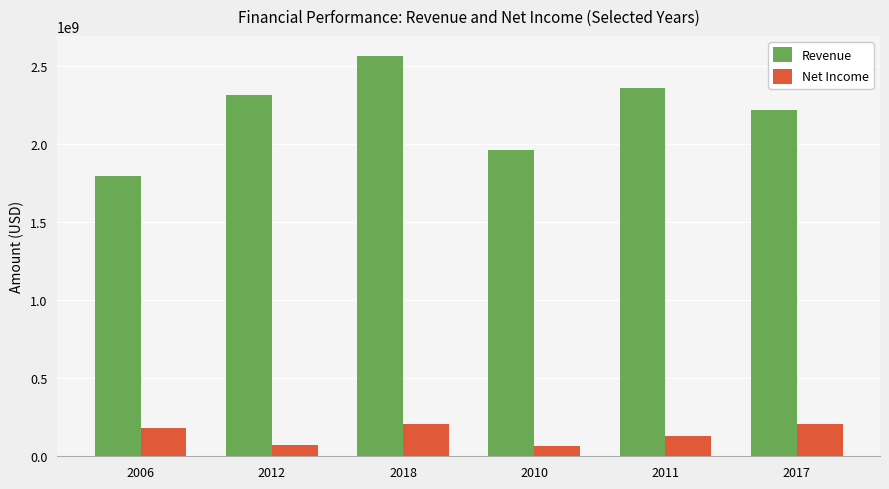

What are all the series names shown in the legend?

Revenue, Net Income